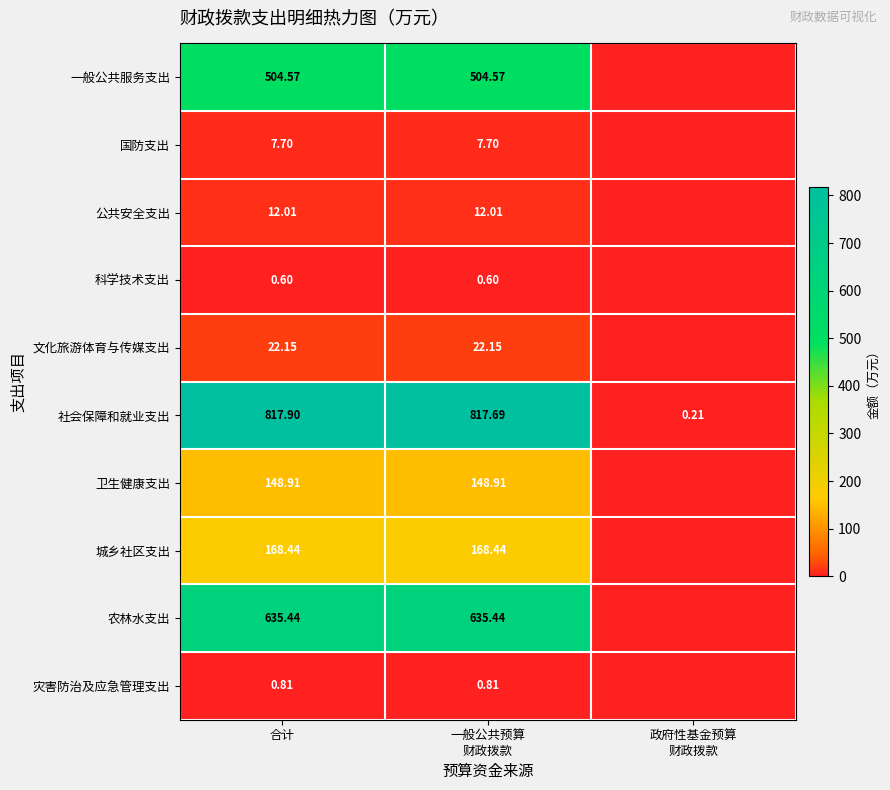

Which category has the lowest value across all series?

政府性基金预算
财政拨款